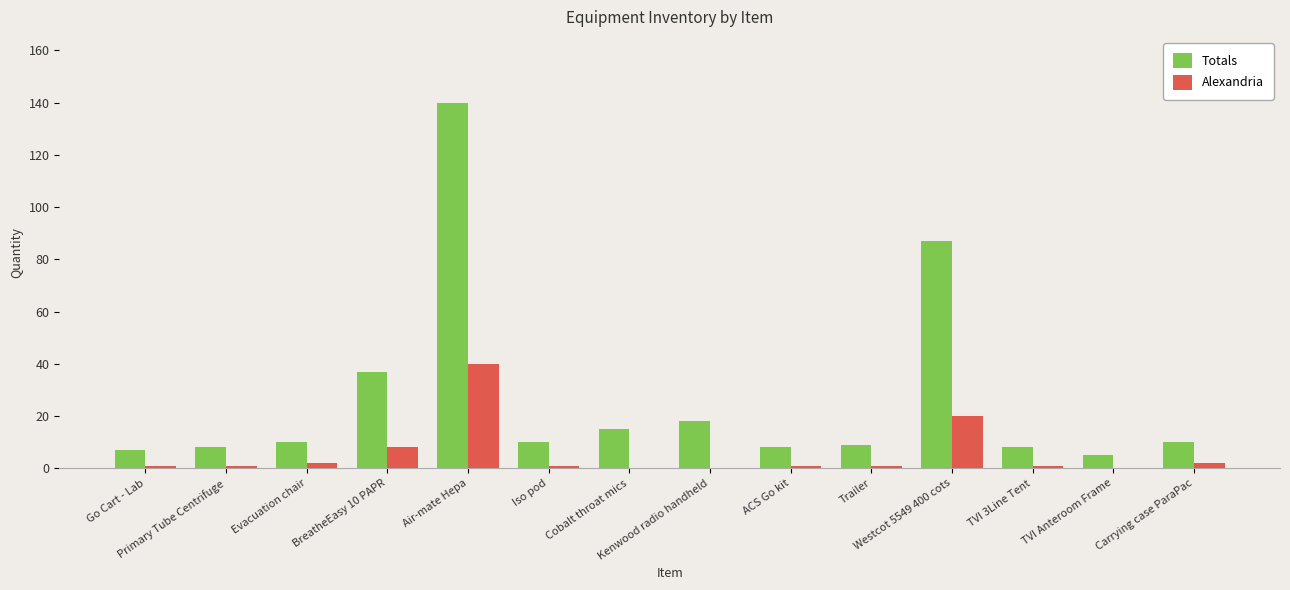

Which category has the highest value in the Alexandria series?

Air-mate Hepa